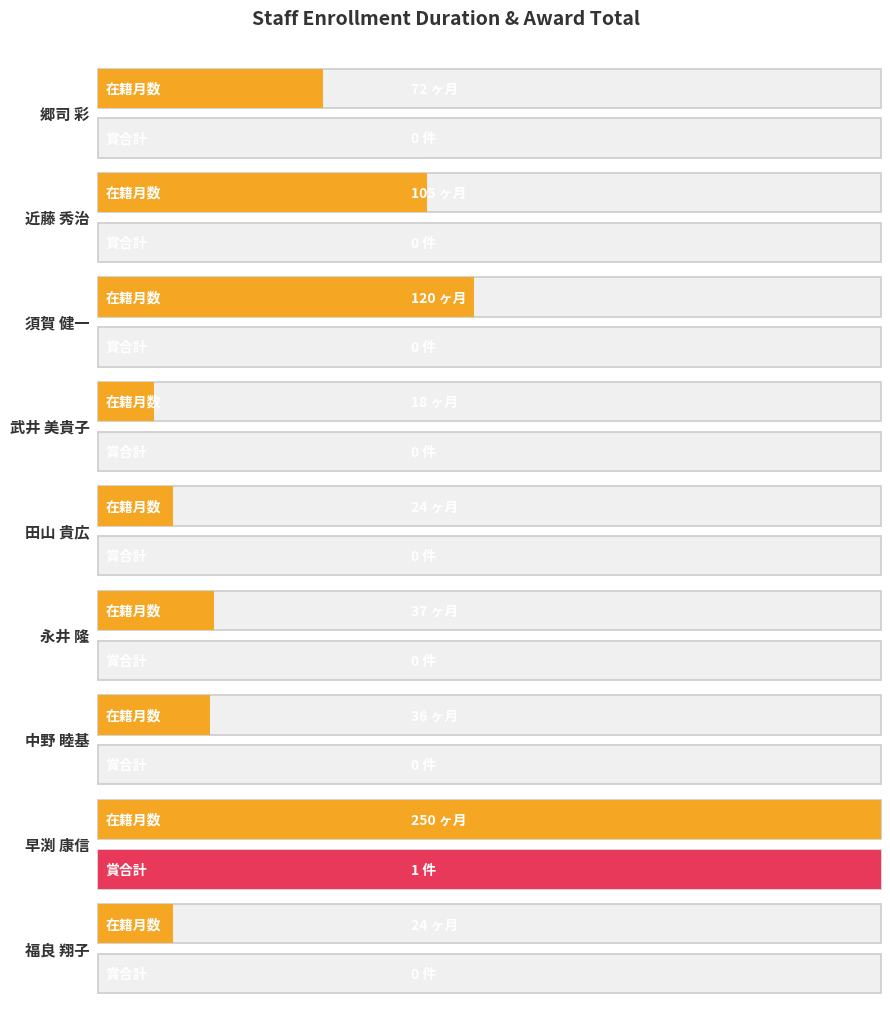

Rank the categories by 在籍月数 value from highest to lowest.

早渕 康信, 須賀 健一, 近藤 秀治, 郷司 彩, 永井 隆, 中野 睦基, 田山 貴広, 福良 翔子, 武井 美貴子